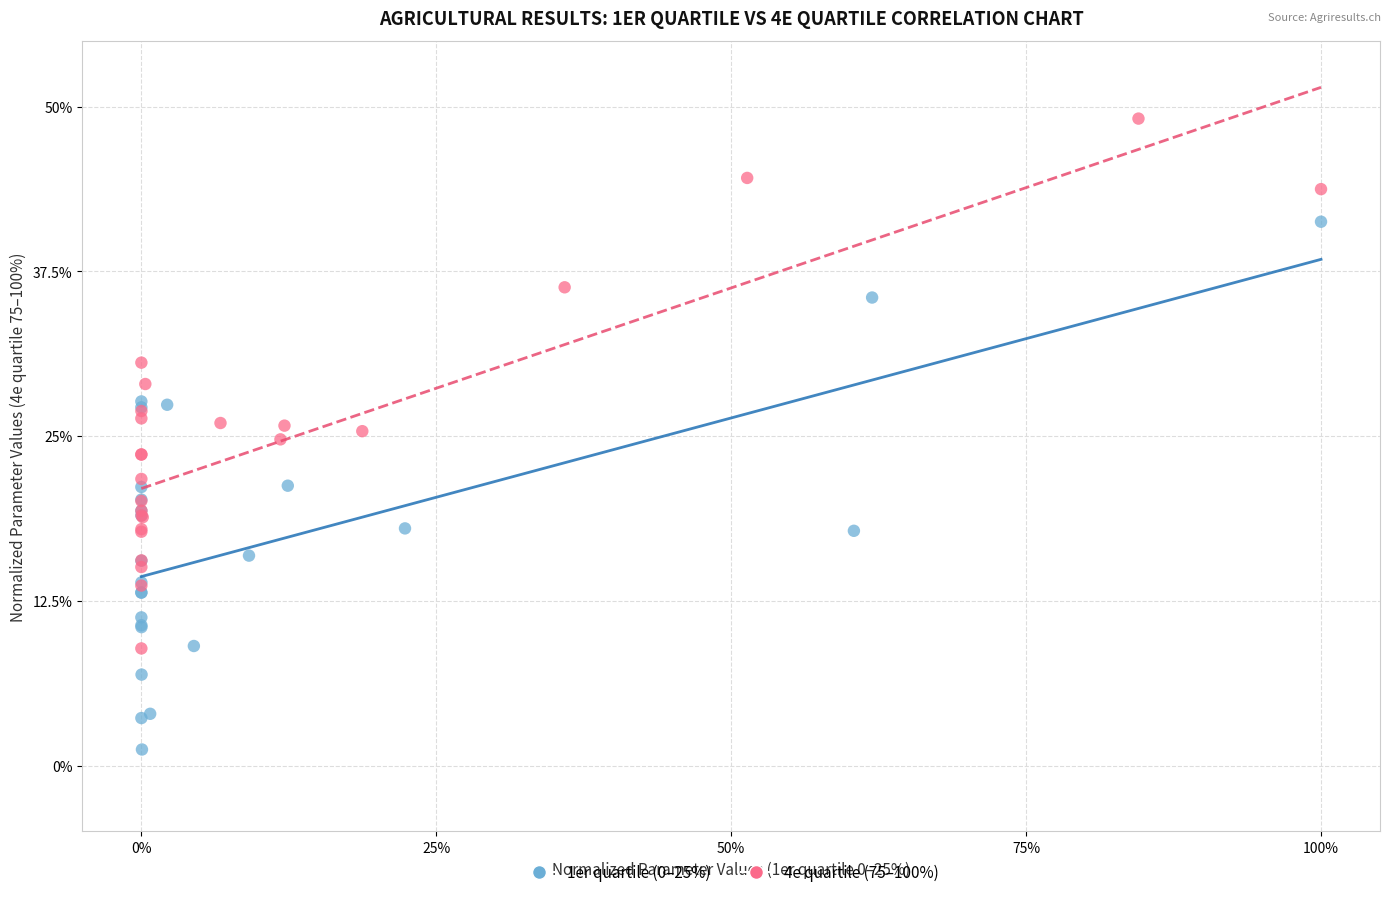

Which series reaches the maximum Y coordinate?

4e quartile (75–100%)